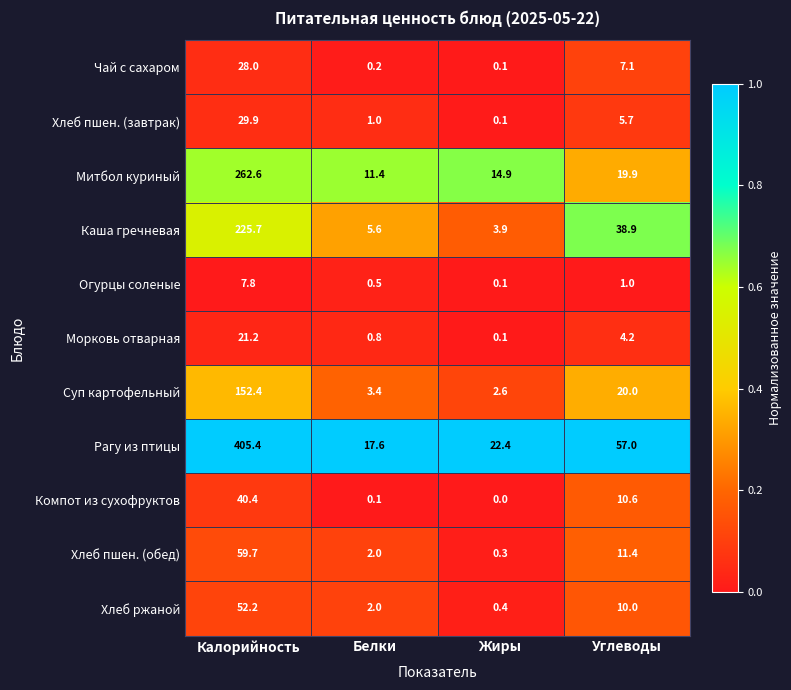

The Хлеб ржаной series shows 16.1 at Углеводы. True or false?

False